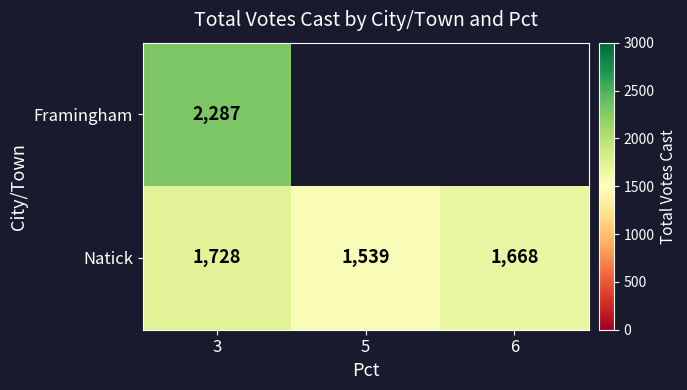

The value of Natick at 6 is 2393. True or false?

False